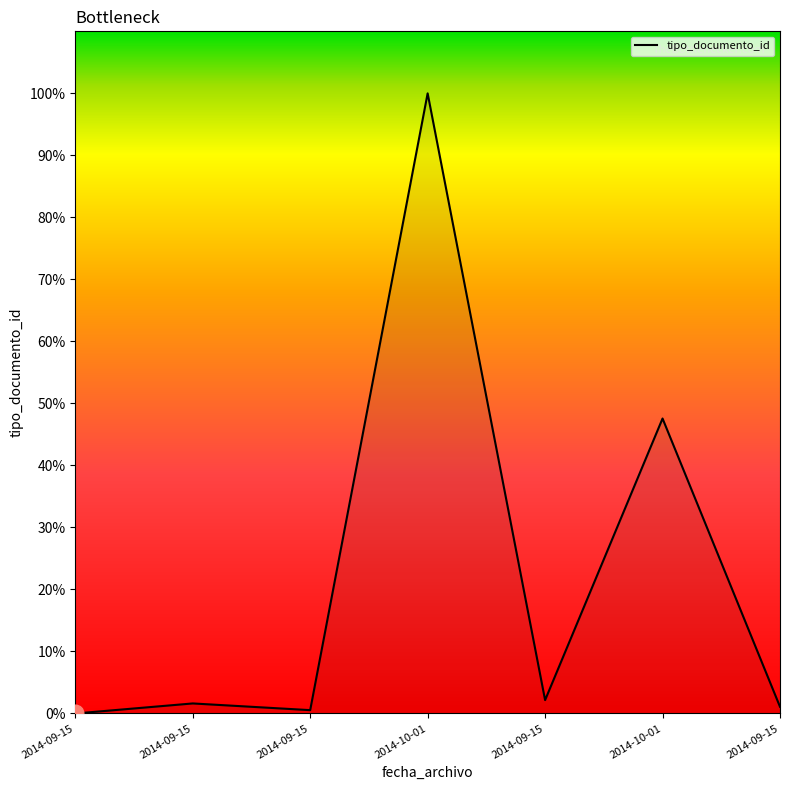

Which category has the highest value across all series?

2014-10-01